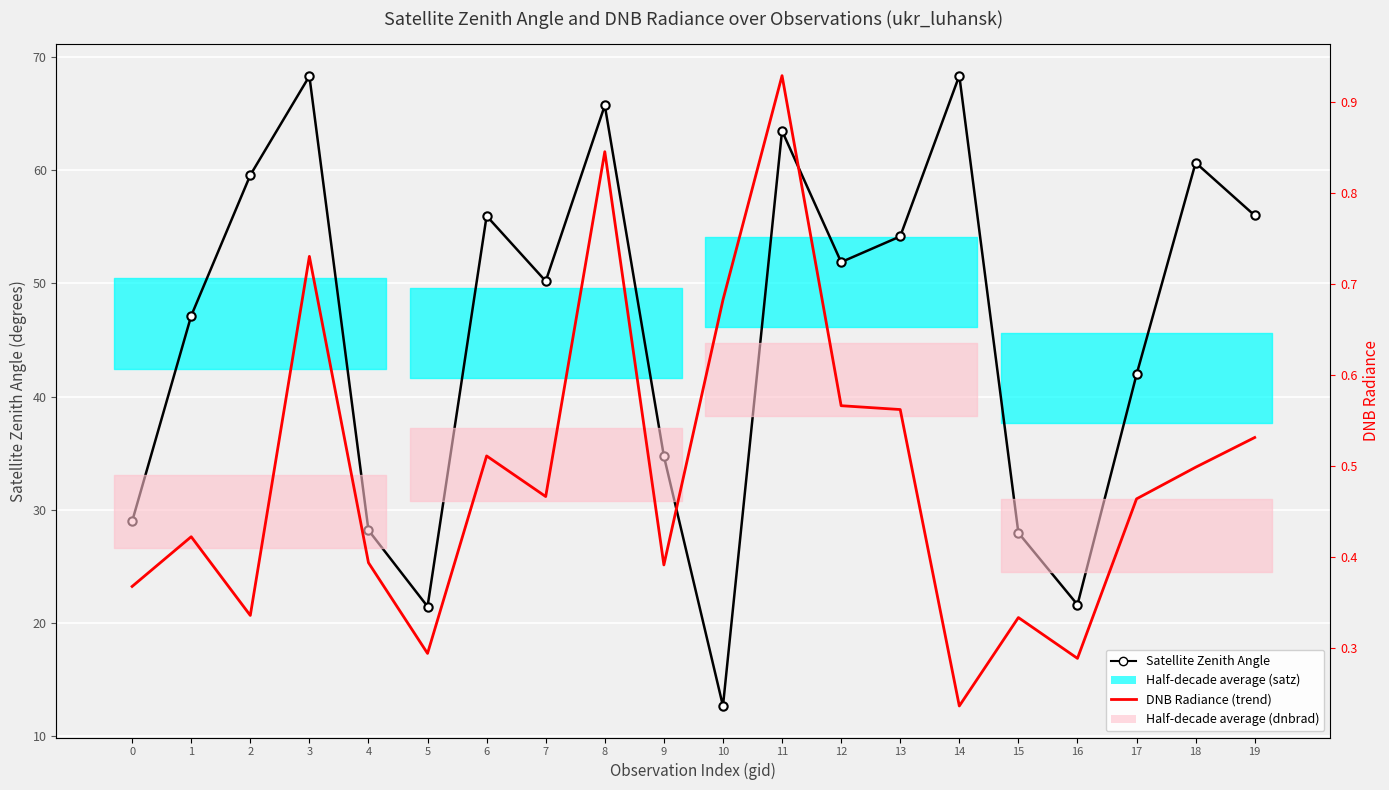

True or false: DNB Radiance (trend) and Satellite Zenith Angle intersect in this chart.

False